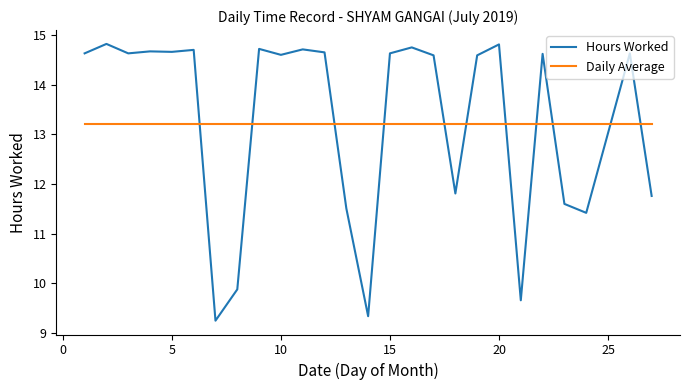

How many times do Hours Worked and Daily Average cross each other?

11